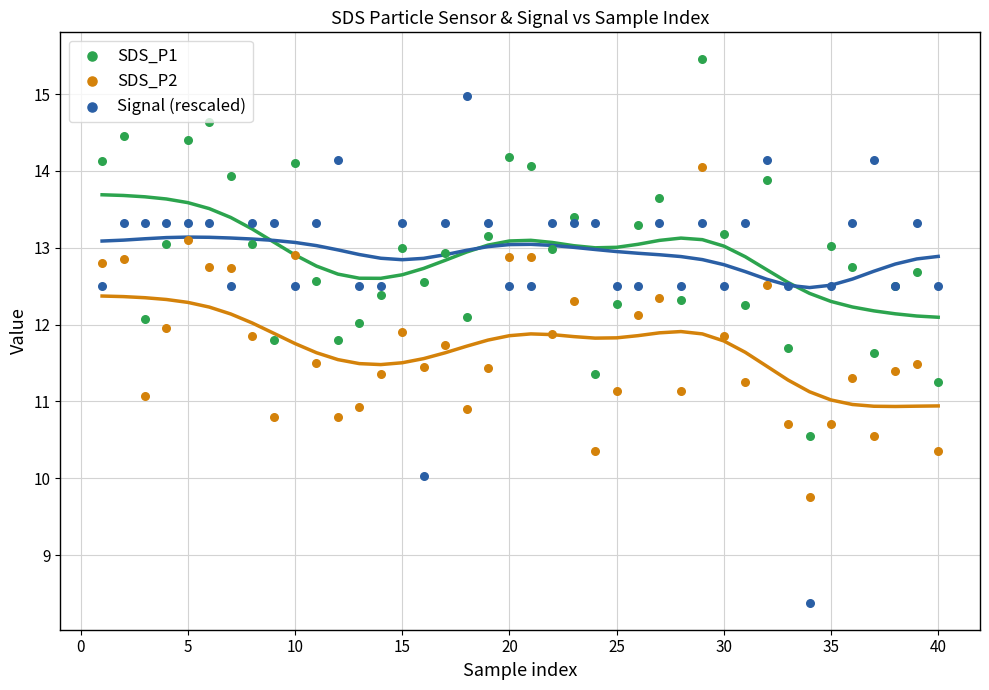

Which series has the widest spread of Y values?

Signal (rescaled)